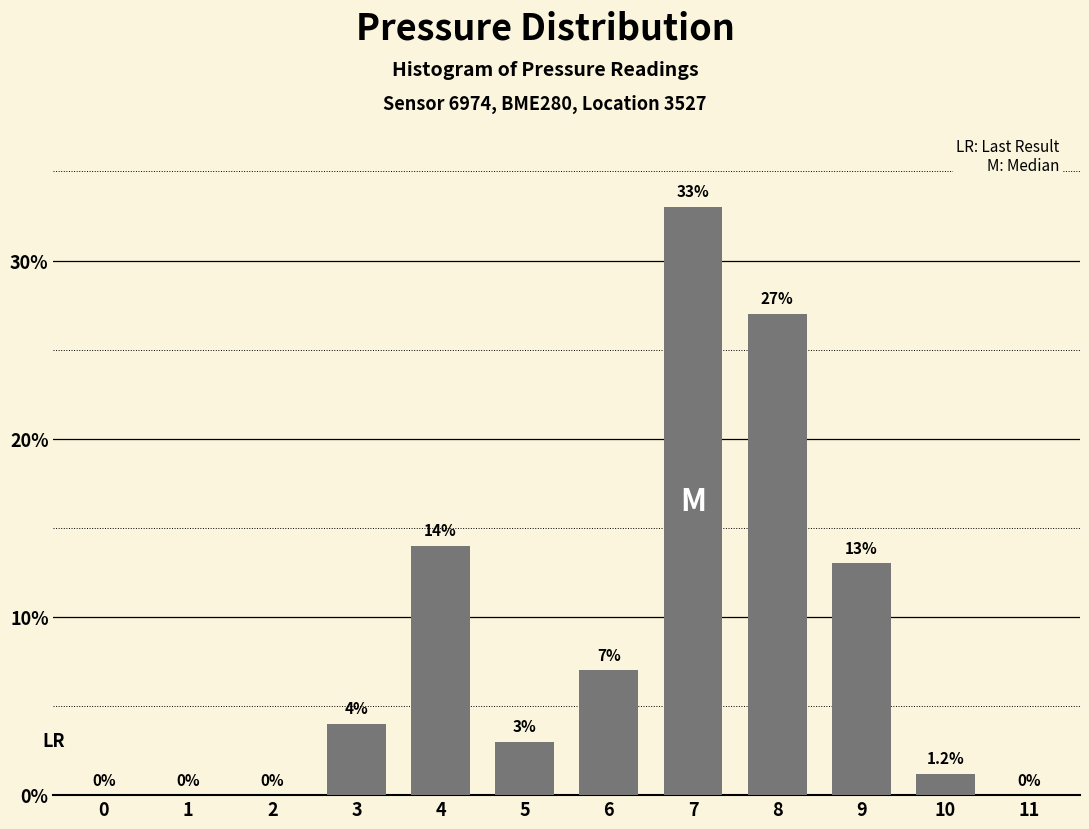

Reading left to right, transcribe all the data shown in this chart.

0=0.0	1=0.0	2=0.0	3=4.0	4=14.0	5=3.0	6=7.0	7=33.0	8=27.0	9=13.0	10=1.2	11=0.0